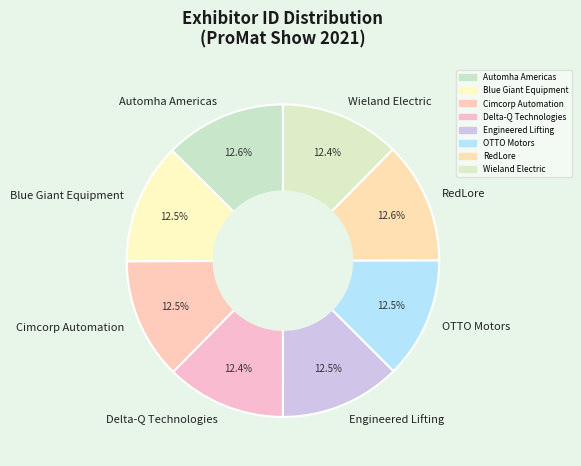

What is the ratio of the value at Blue Giant Equipment to the value at Delta-Q Technologies?

1.0